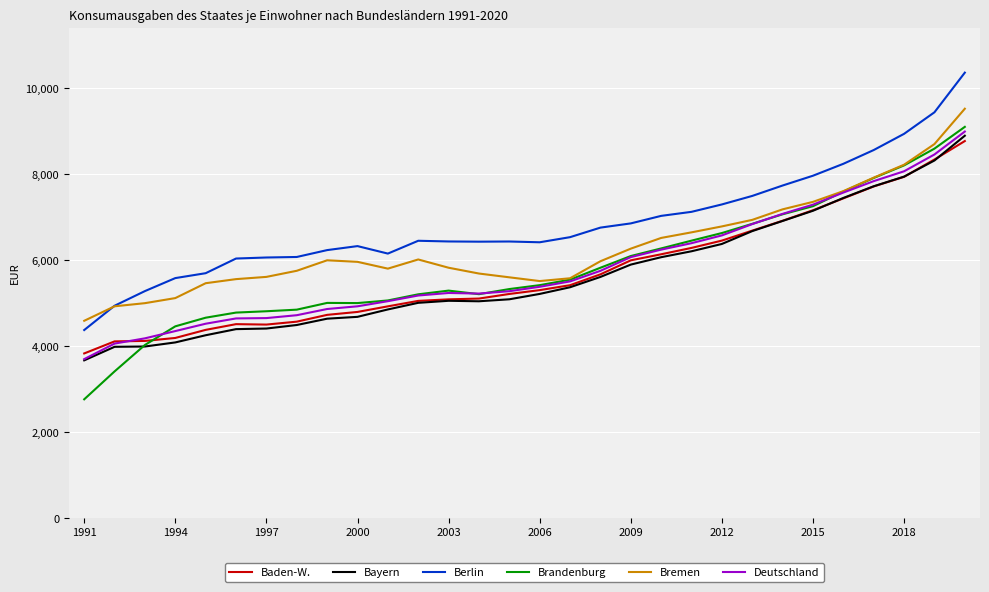

What is the average value of the Deutschland series?

5825